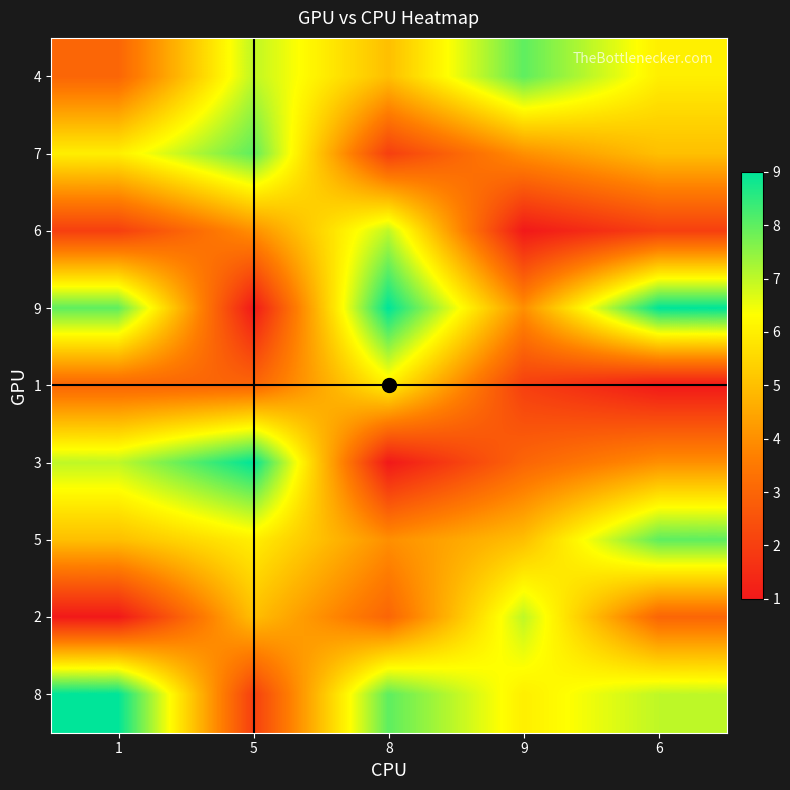

Count the number of data series in this chart.

9